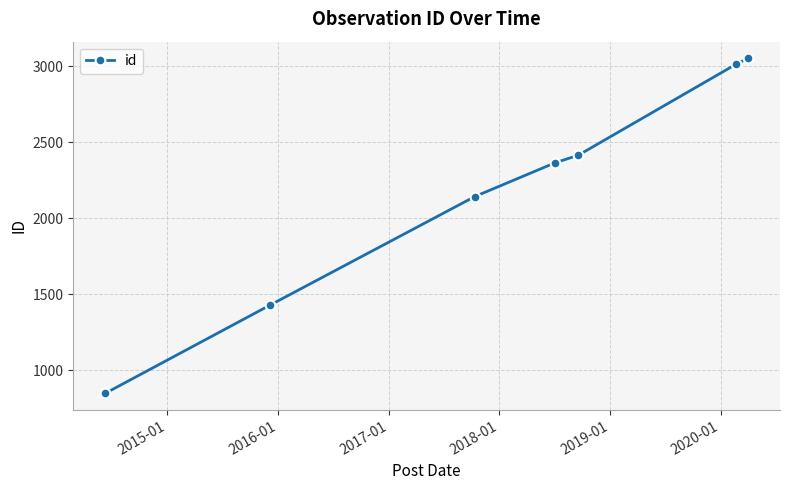

Reading left to right, extract all data points from this chart.

850	1430	2143	2365	2414	3014	3051